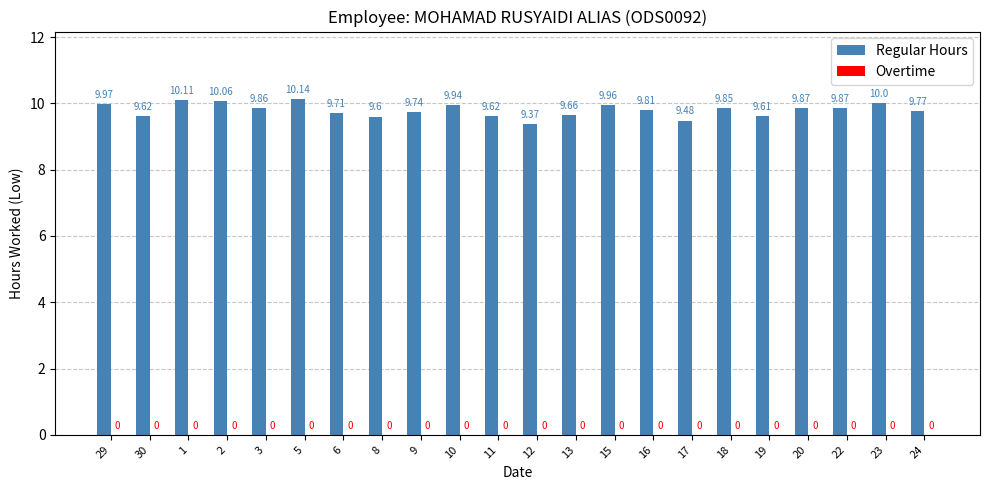

Count the number of categories in the chart.

22